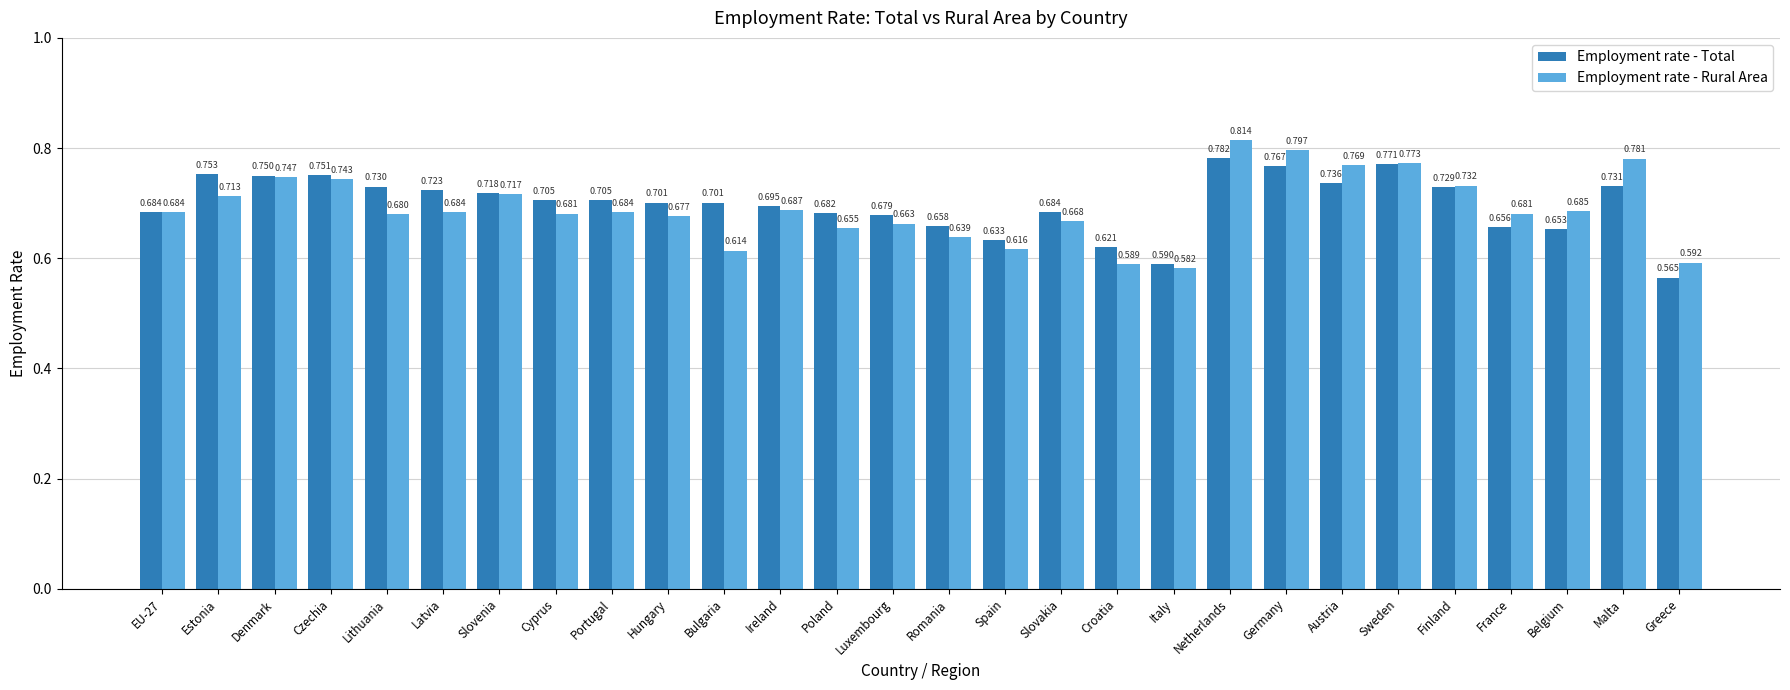

At which label does Employment rate - Rural Area reach its peak?

Netherlands